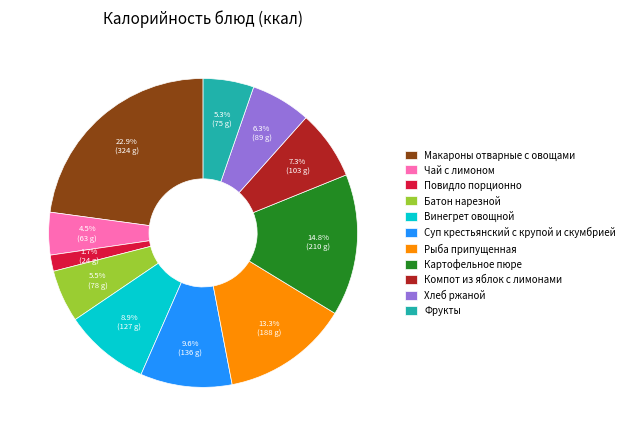

Combined, do Компот из яблок с лимонами and Макароны отварные с овощами account for over 50%?

No